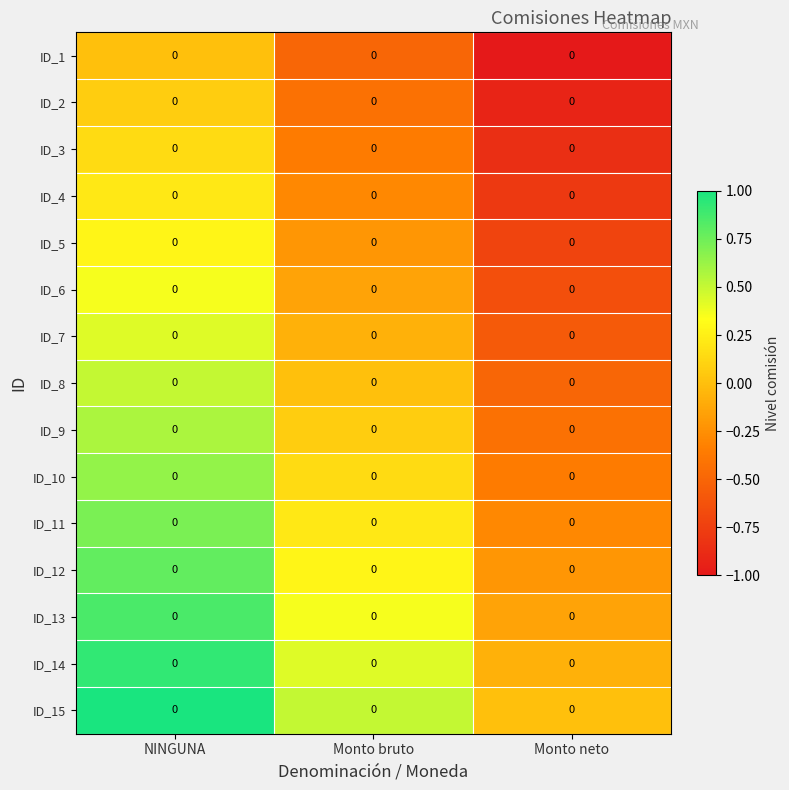

The value of ID_7 at Monto bruto is -0.1. True or false?

True